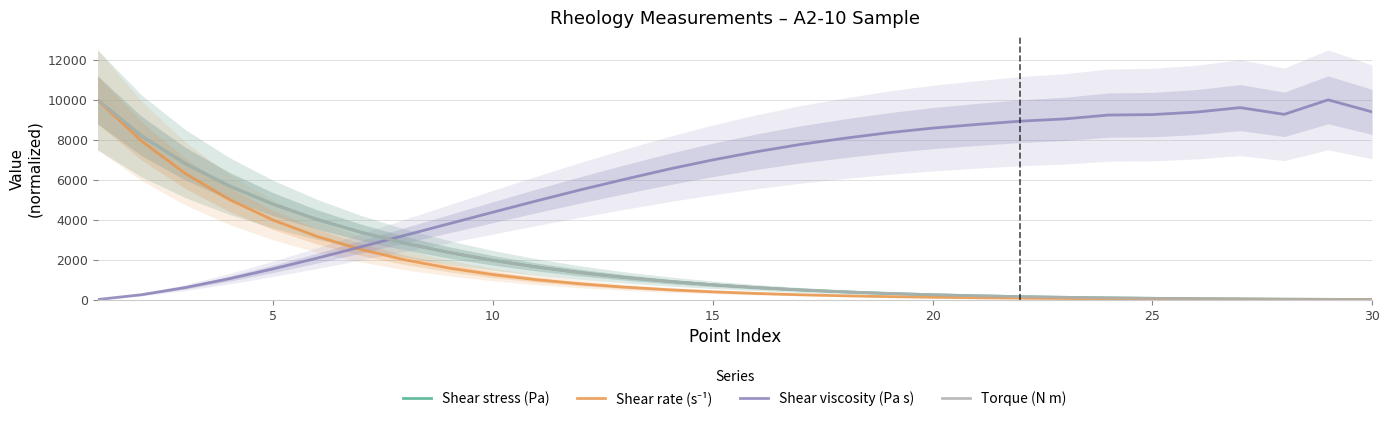

After their last crossing, which series has the higher values: Torque (N m) or Shear viscosity (Pa s)?

Shear viscosity (Pa s)